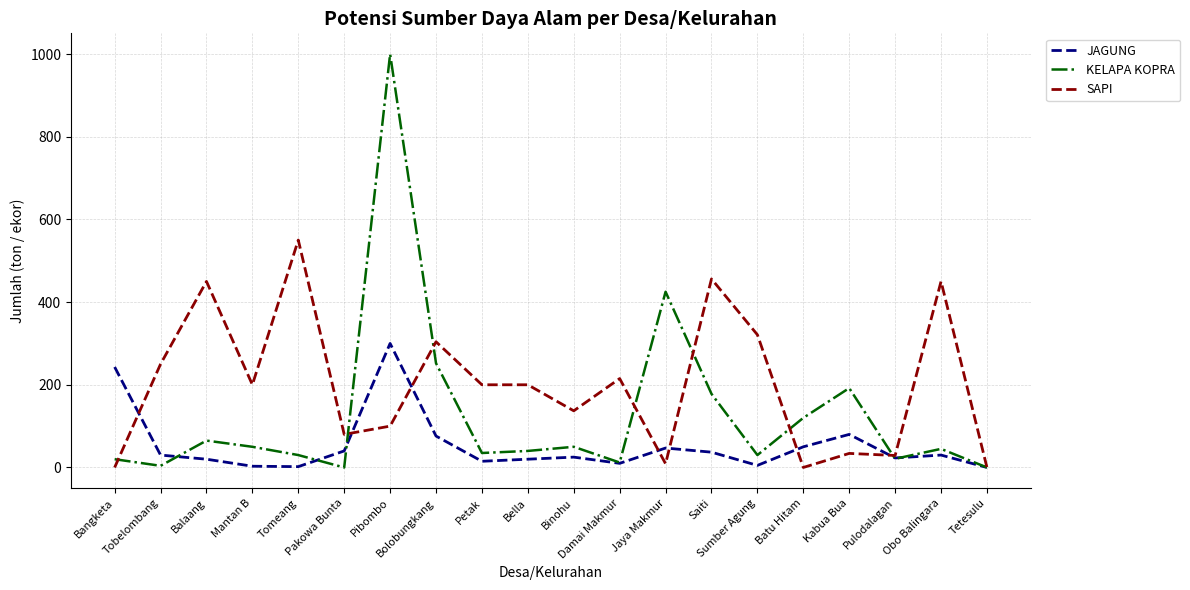

Which series has the largest total across all categories?

SAPI